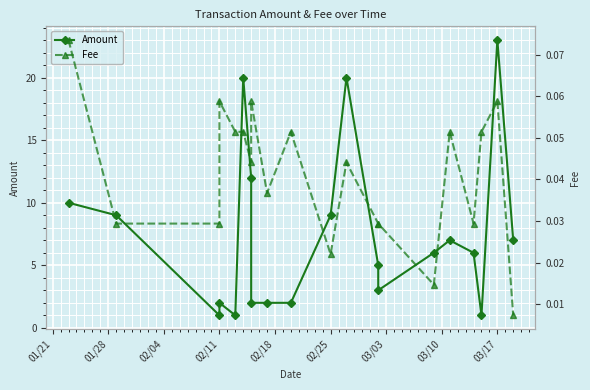

The value of Fee at 11 is 0.1. True or false?

False